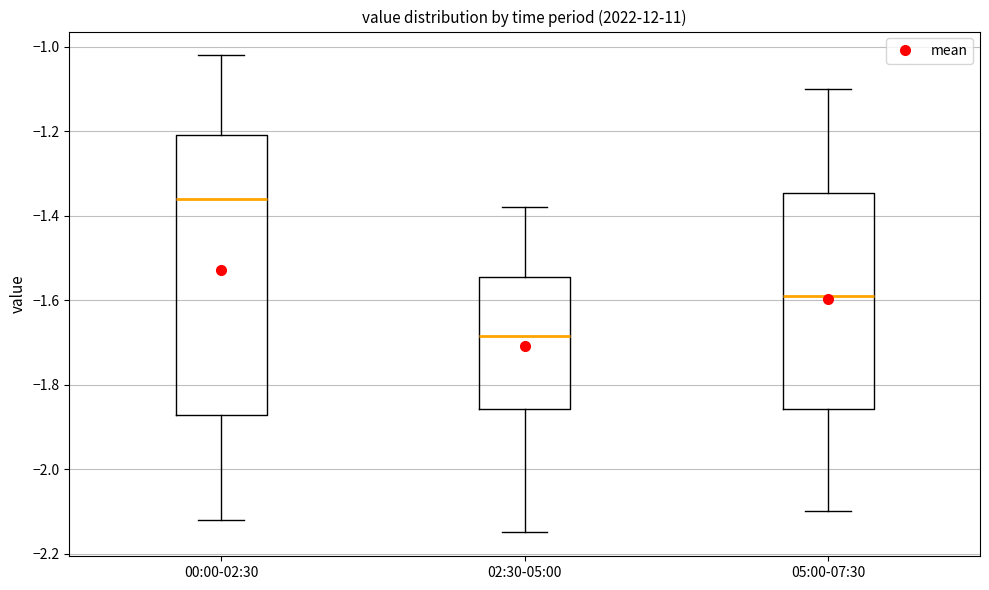

Reading left to right, transcribe this box plot: for each box, give where its median line is, the range the box spans, and where its two whiskers end, as read against the y-axis. The values are not printed on the chart, so give them approximately, as read against the axis.

00:00-02:30: median -1.36, box -1.88 to -1.20, whiskers -2.12 to -1.02
02:30-05:00: median -1.68, box -1.86 to -1.54, whiskers -2.14 to -1.38
05:00-07:30: median -1.58, box -1.86 to -1.34, whiskers -2.10 to -1.10